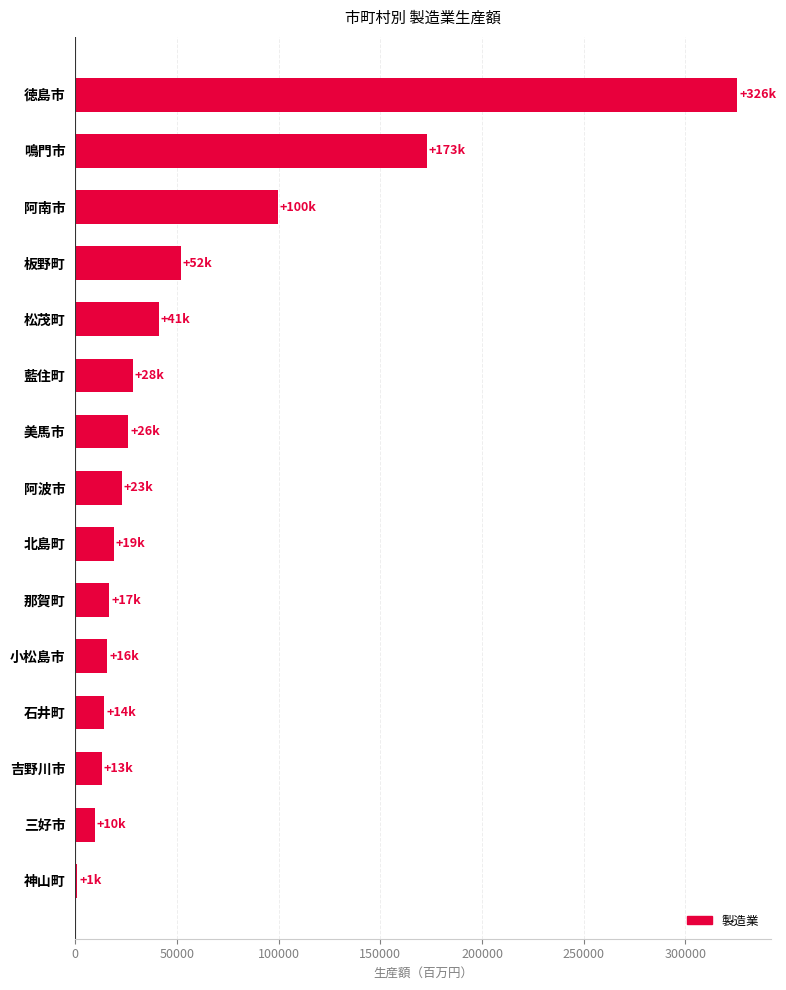

Read the value at 徳島市.

325603